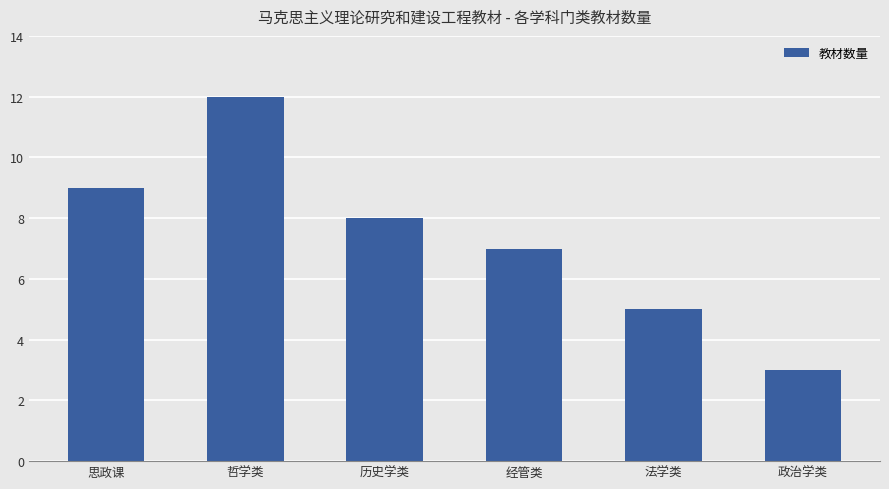

What is the difference between the maximum and minimum values?

9